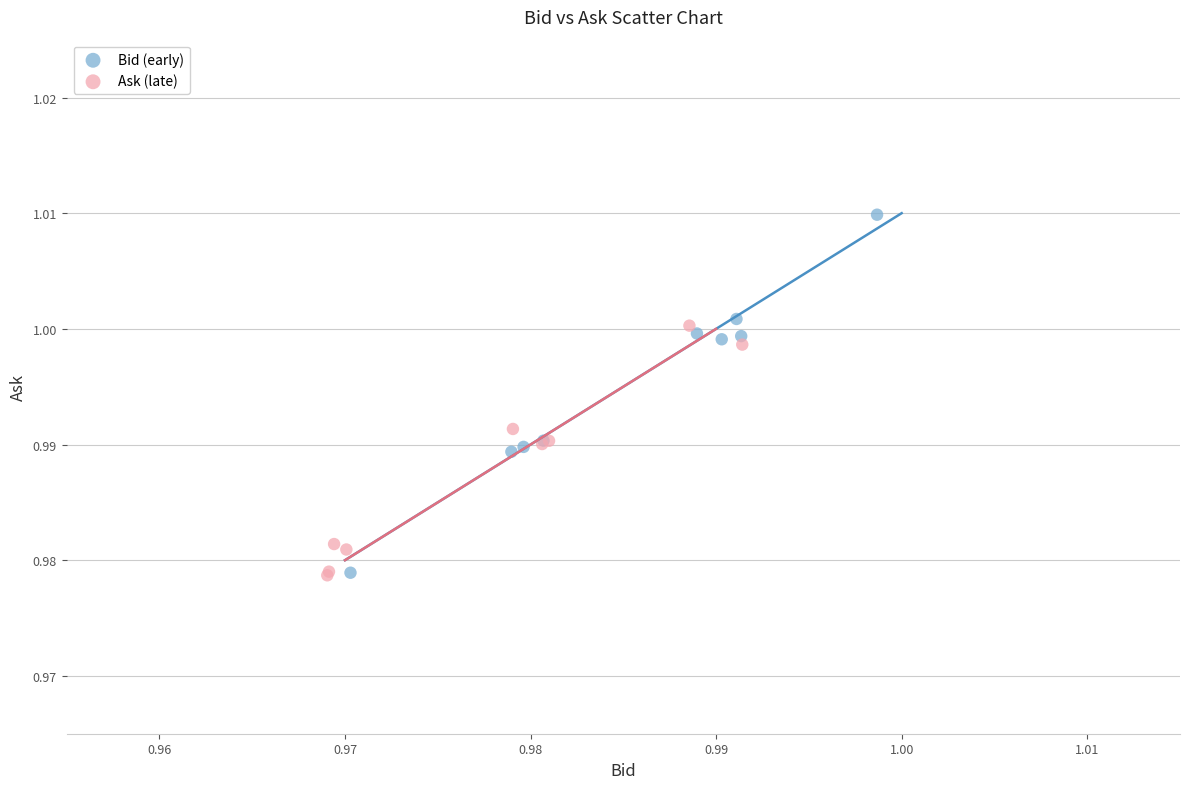

Which series has the widest spread of Y values?

Bid (early)